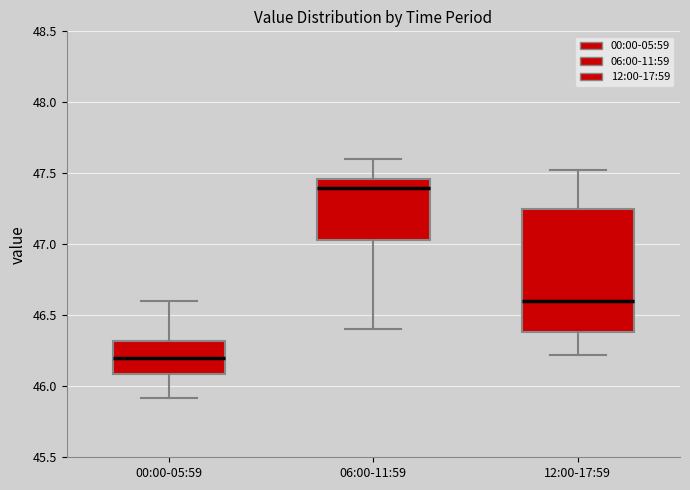

Where is the lower edge of the box for 12:00-17:59 on the y-axis? The values are not printed on the chart, so give them approximately, as read against the axis.

46.40